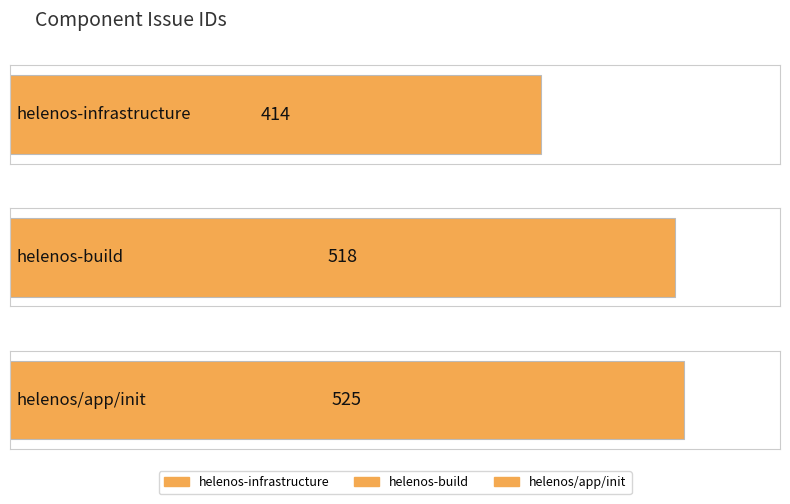

Reading left to right, list all the values displayed in this chart.

helenos-infrastructure=414	helenos-build=518	helenos/app/init=525